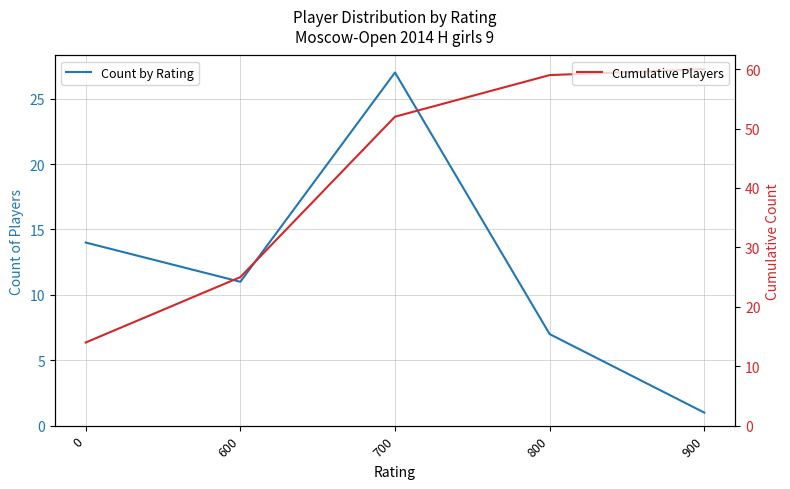

At which category is the sum across all series the highest?

700